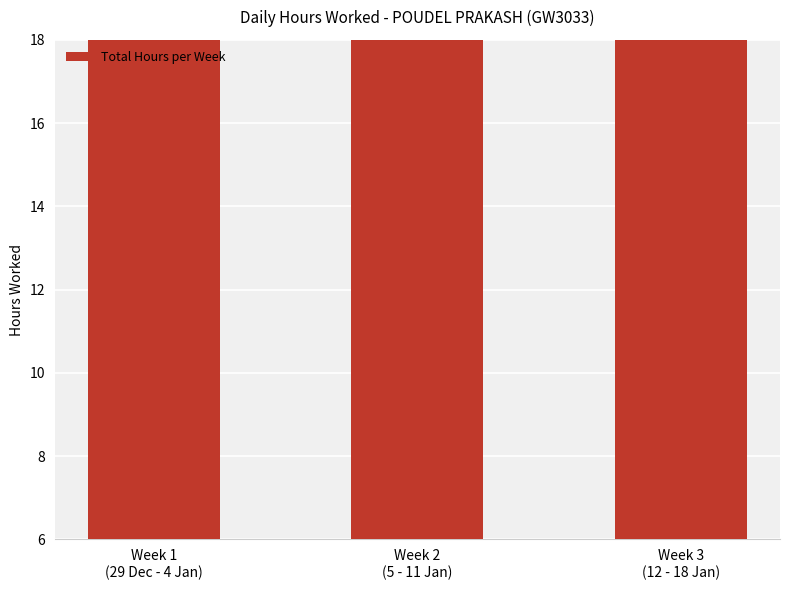

How many distinct data groups are displayed?

1